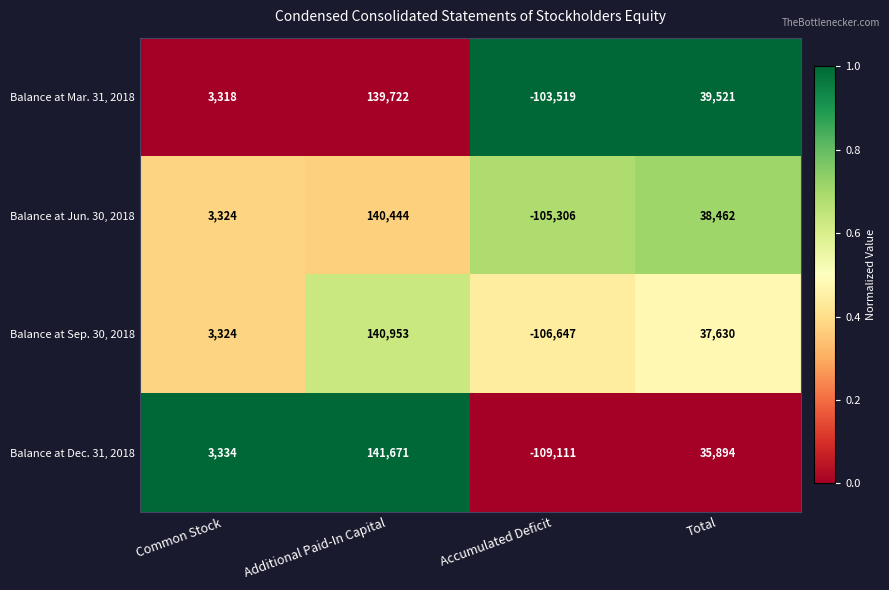

Is it true that Balance at Jun. 30, 2018 equals -105306 at Accumulated Deficit?

True